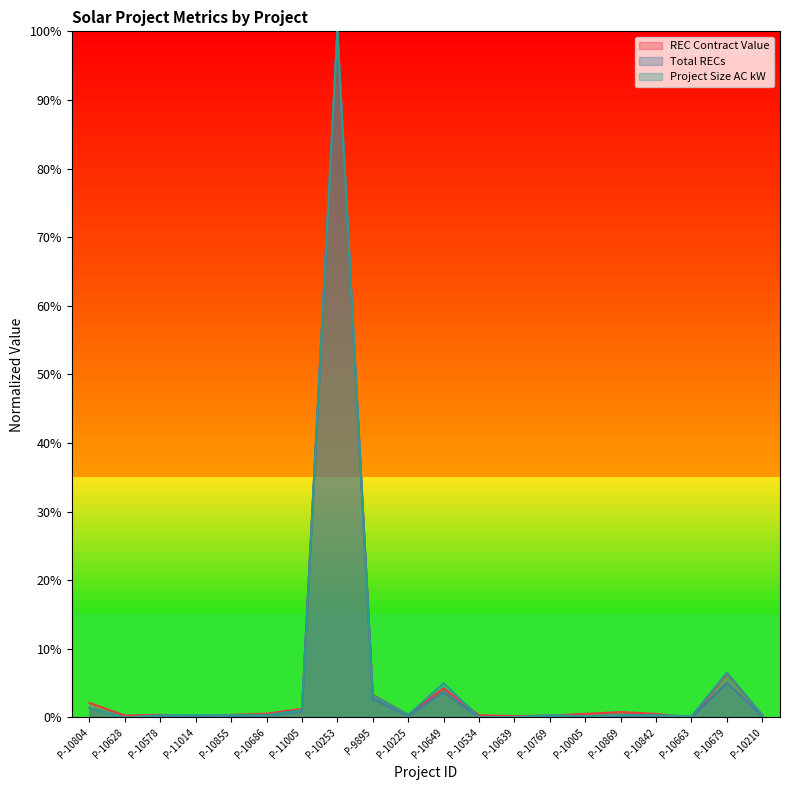

How many lines are shown in the chart?

3